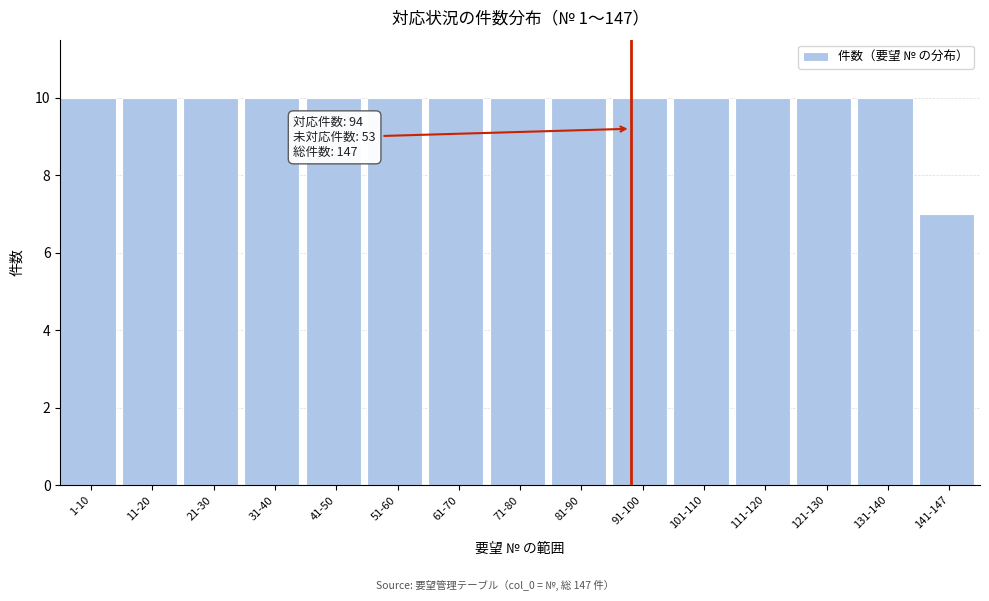

Reading right to left, list all the values displayed in this chart.

141-147=7	131-140=10	121-130=10	111-120=10	101-110=10	91-100=10	81-90=10	71-80=10	61-70=10	51-60=10	41-50=10	31-40=10	21-30=10	11-20=10	1-10=10